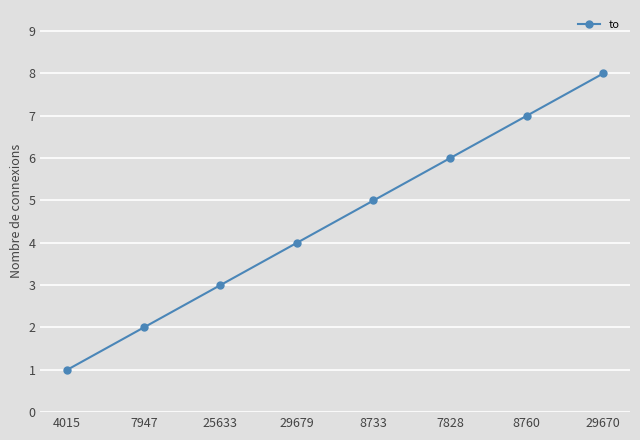

Reading left to right, transcribe all the data shown in this chart.

1	2	3	4	5	6	7	8